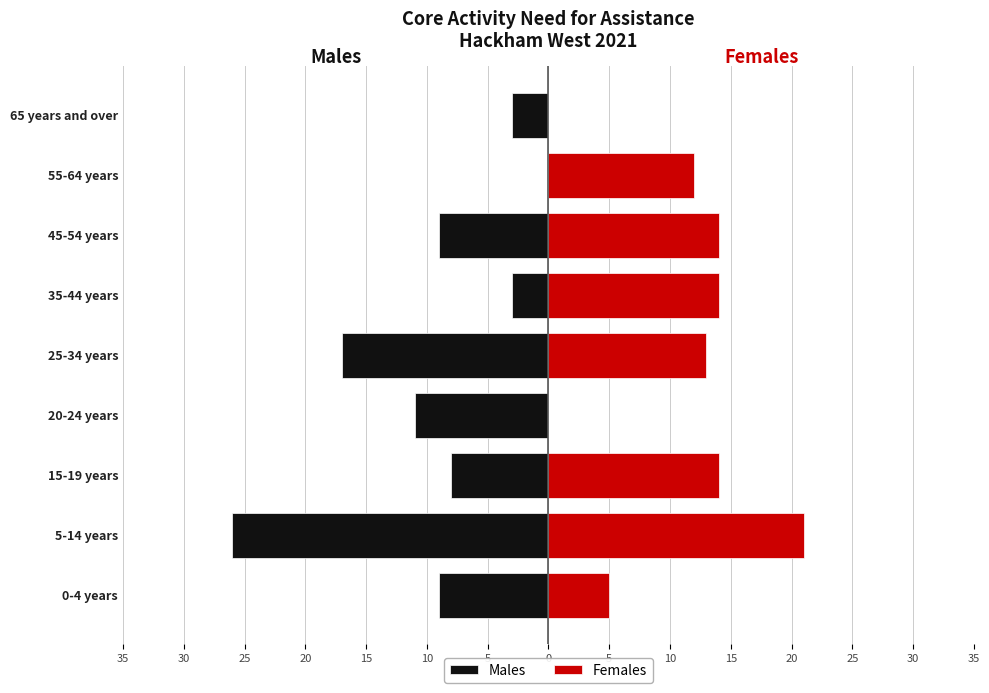

What are all the series names shown in the legend?

Males, Females